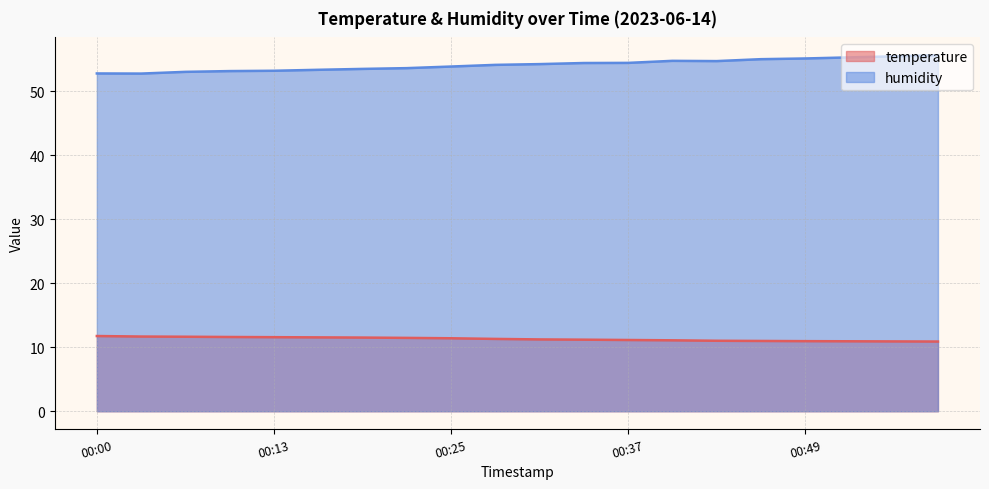

Count the number of categories in the chart.

20